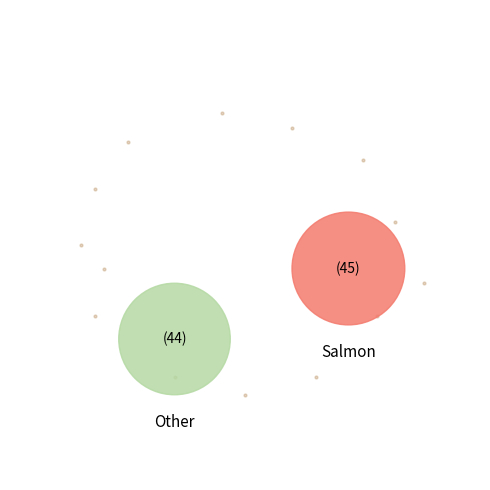

What percentage is the 1 slice, to the nearest percent?

51%